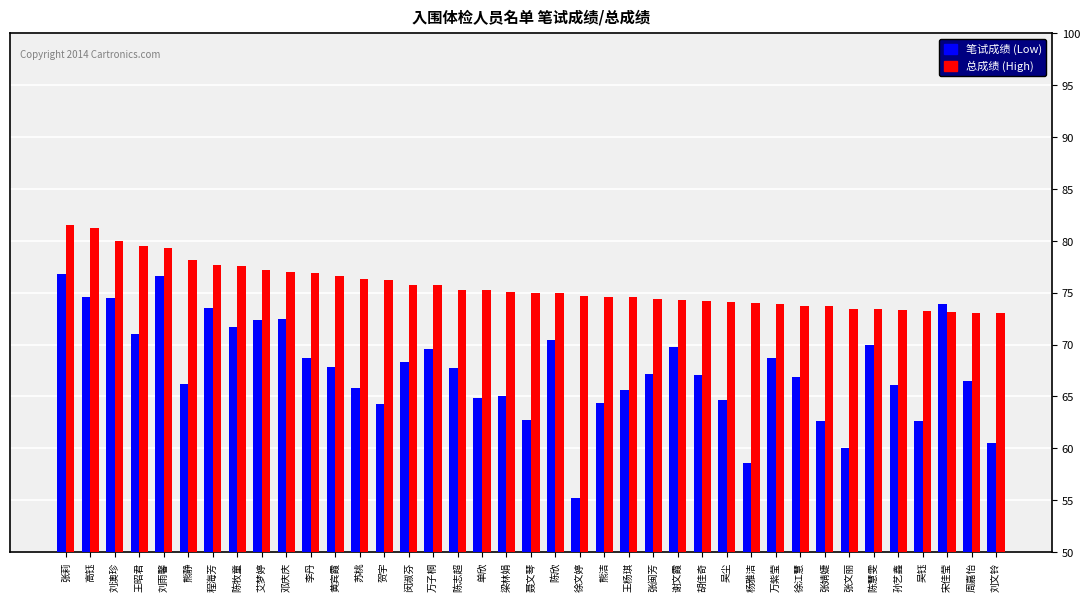

What is the total value across all series at 王昭君?

150.5